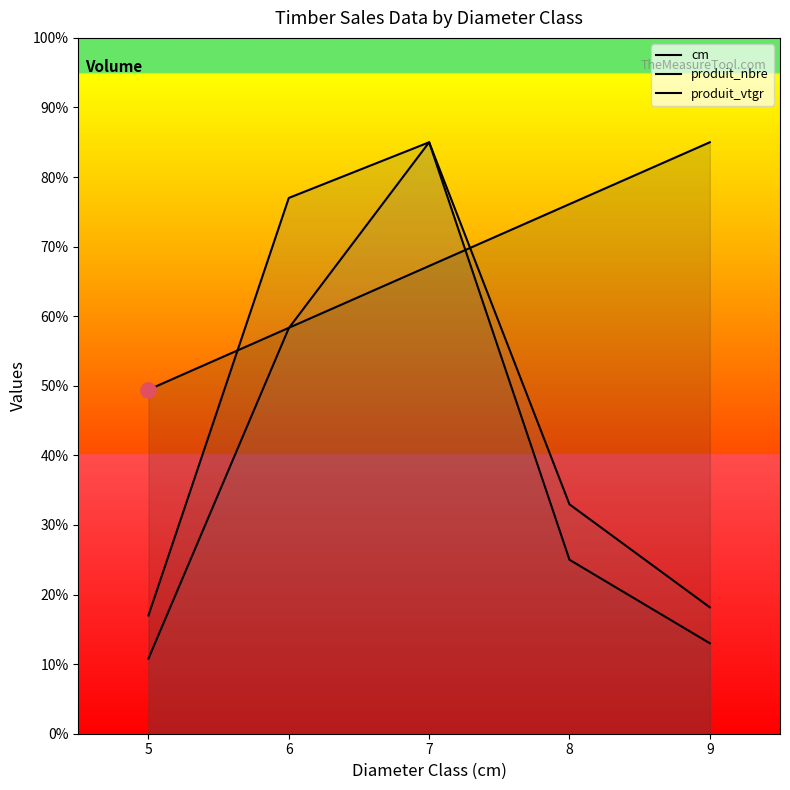

What is the total value across all series at 5?

77.2